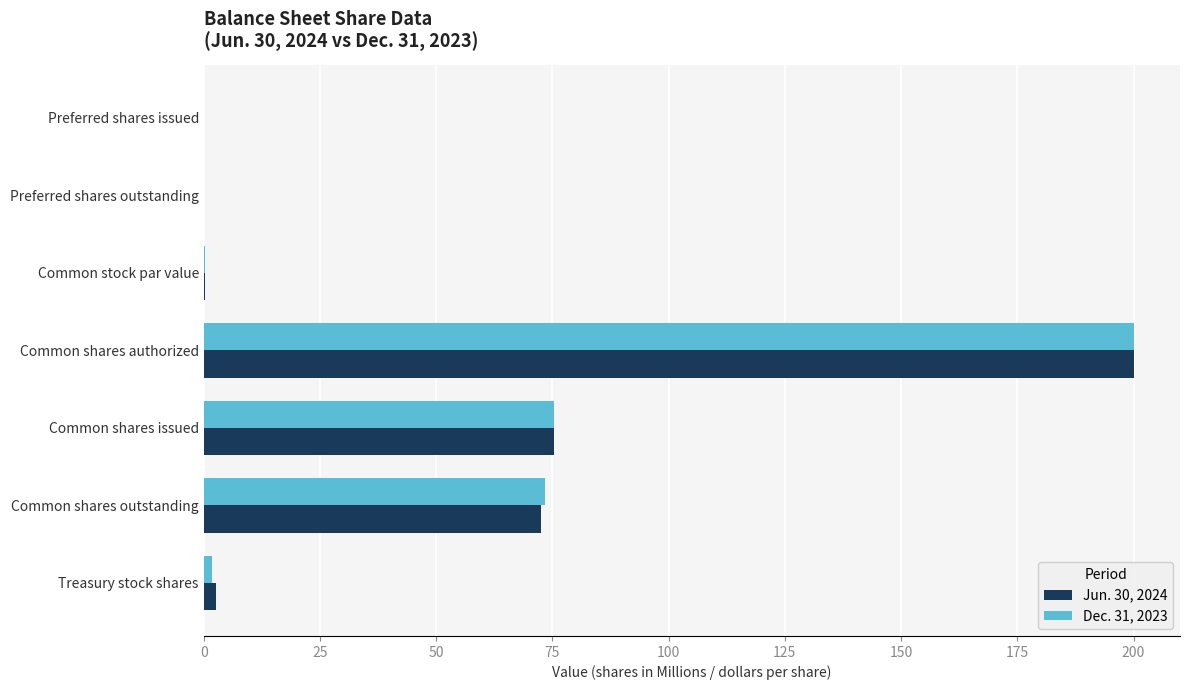

Is it true that Jun. 30, 2024 equals 98.8 at Common shares outstanding?

False